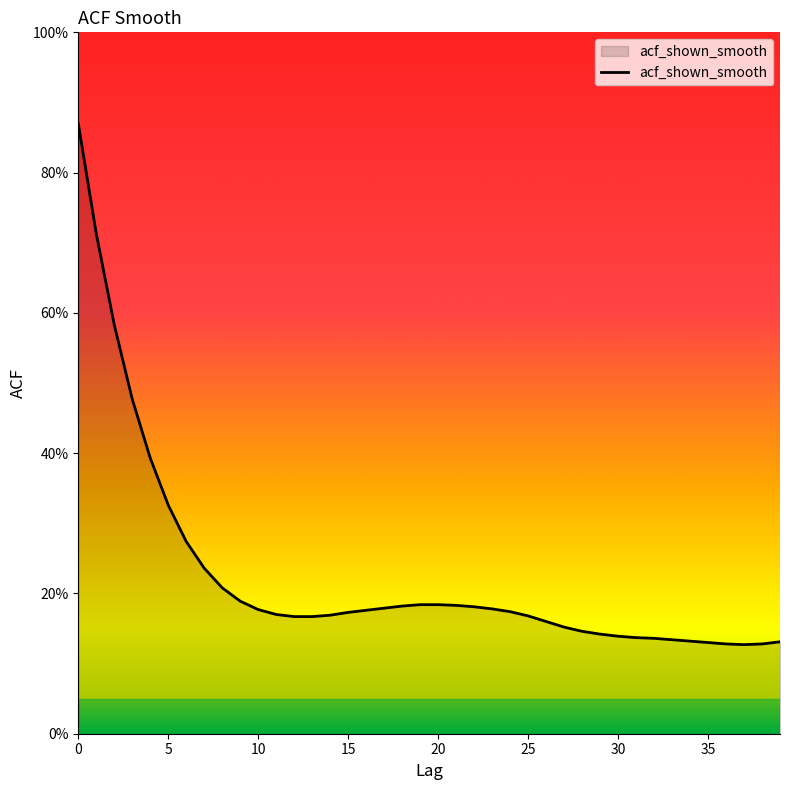

Does the chart display data point markers on the line(s)?

No